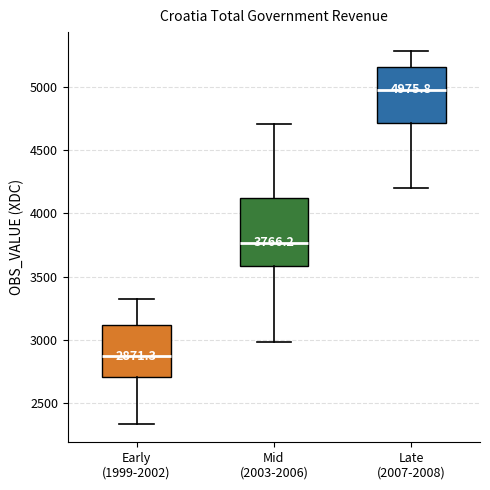

Comparing the boxes themselves (not the whiskers), which one is the tallest?

Mid (2003-2006)